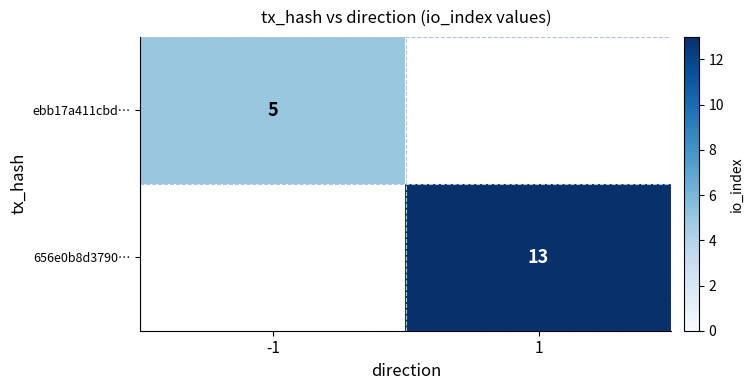

True or false: ebb17a411cbd… has a value of 9 at -1.

False